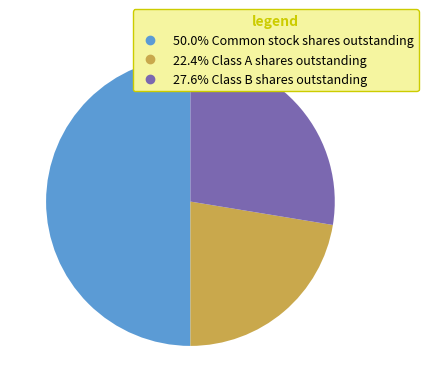

Does any single category account for the majority?

No